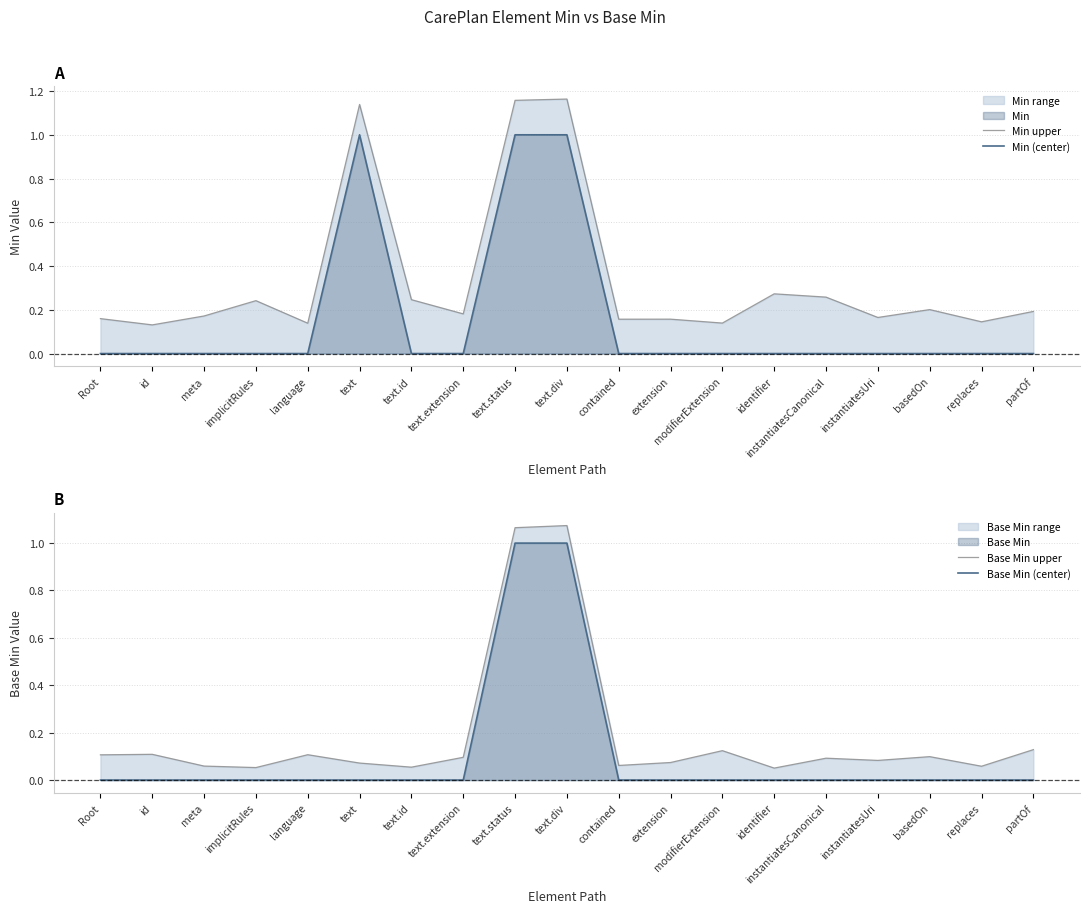

At how many categories does at least one series exceed 0?

19